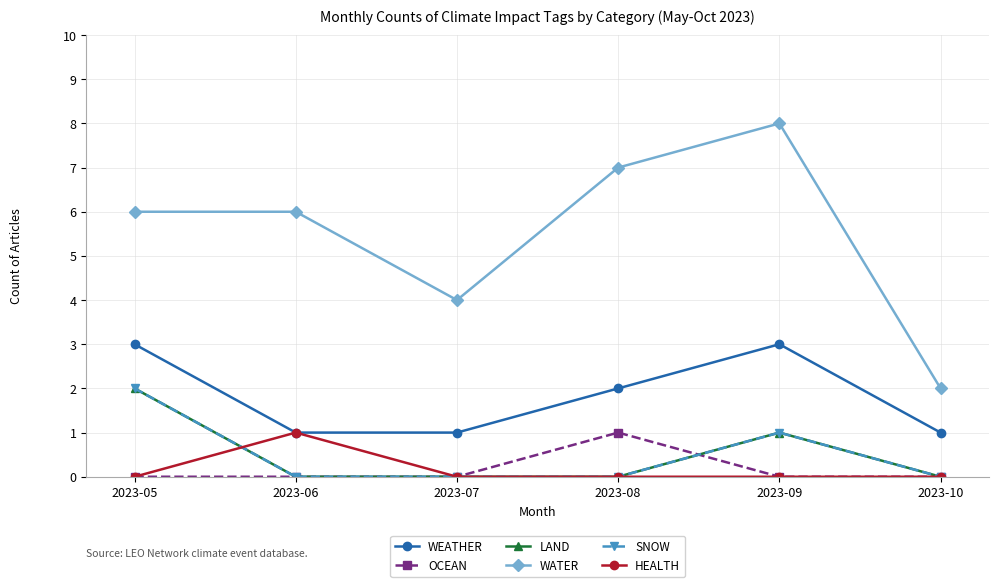

Does the chart display data point markers on the line(s)?

Yes